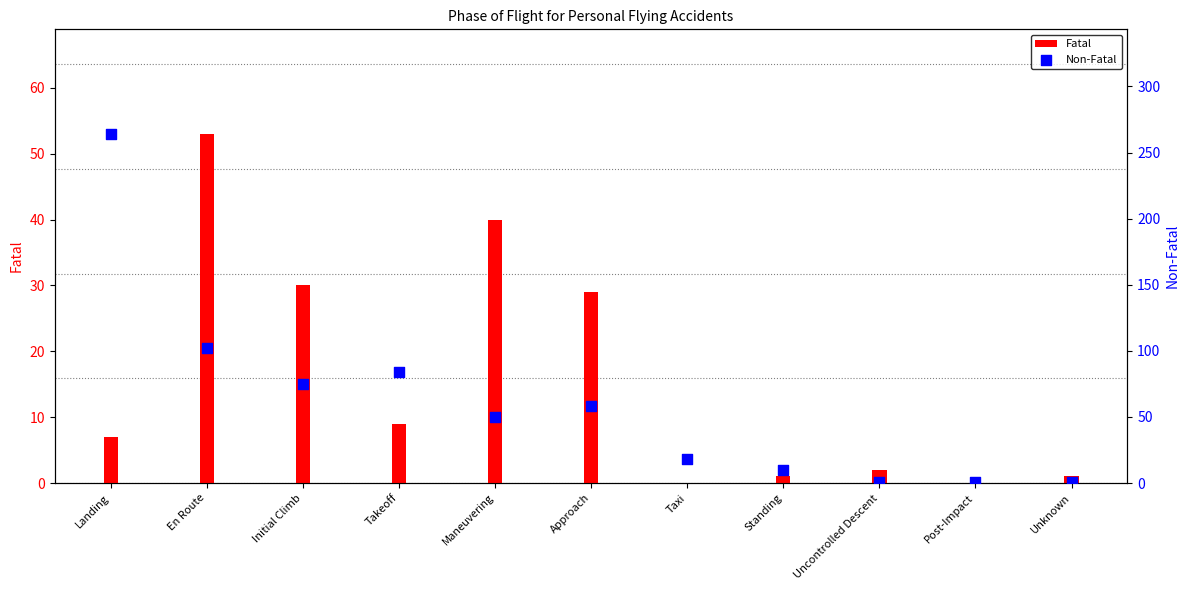

At which category is the sum across all series the highest?

Landing